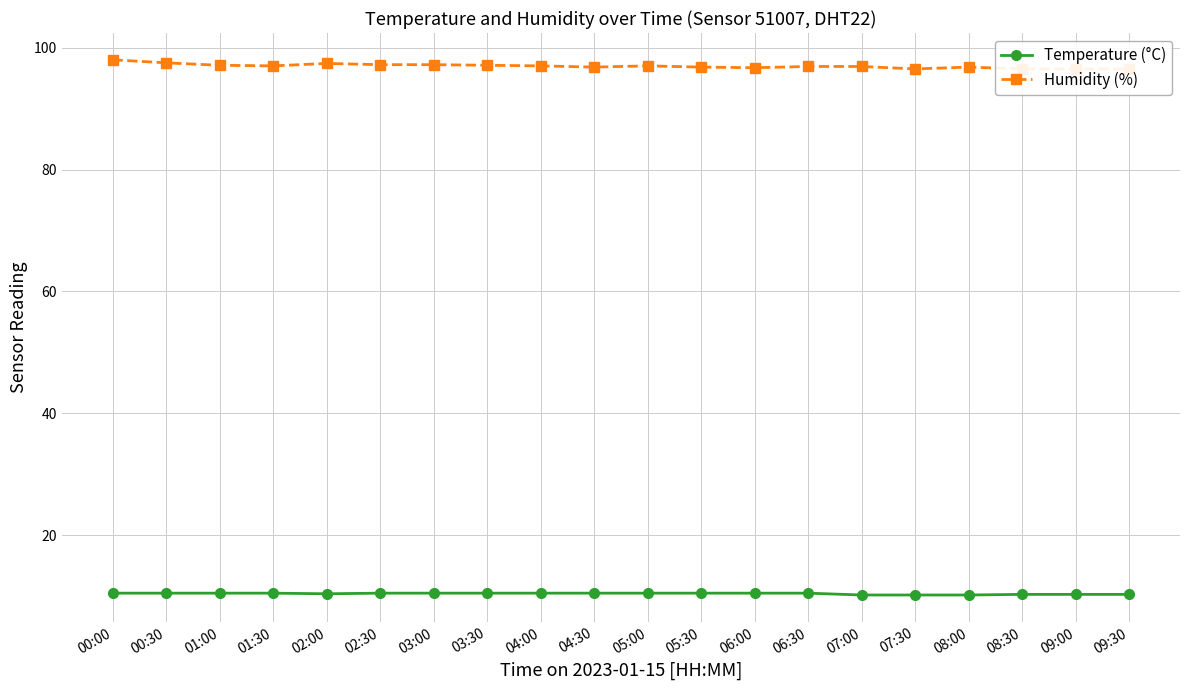

At which category does the chart reach its peak across all series?

00:00